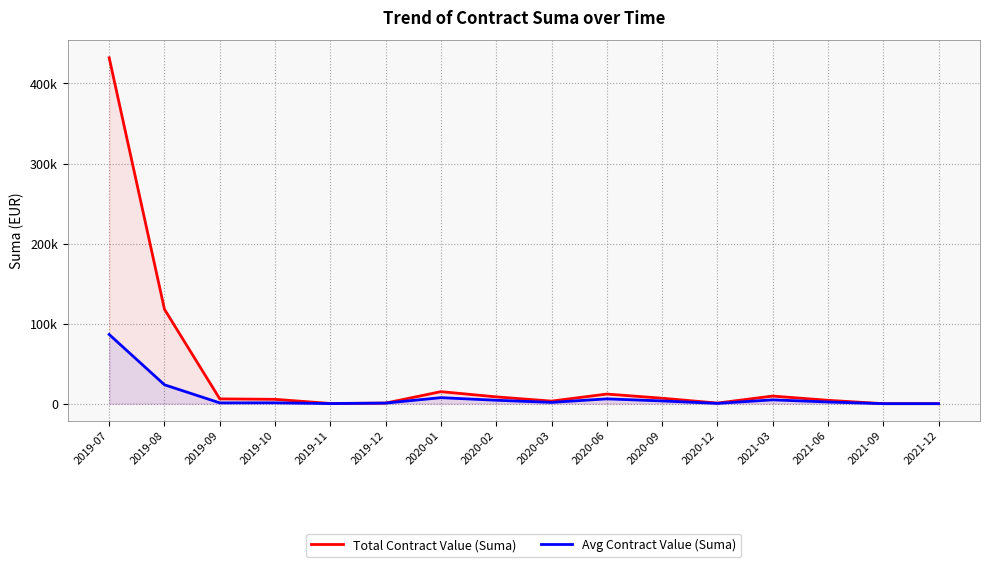

At 2019-08, list the series in order from smallest to largest.

Avg Contract Value (Suma), Total Contract Value (Suma)